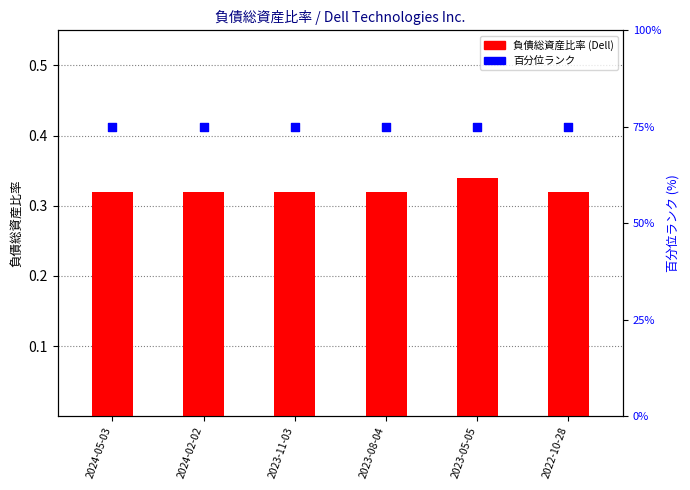

Which series reaches the maximum Y coordinate?

百分位ランク